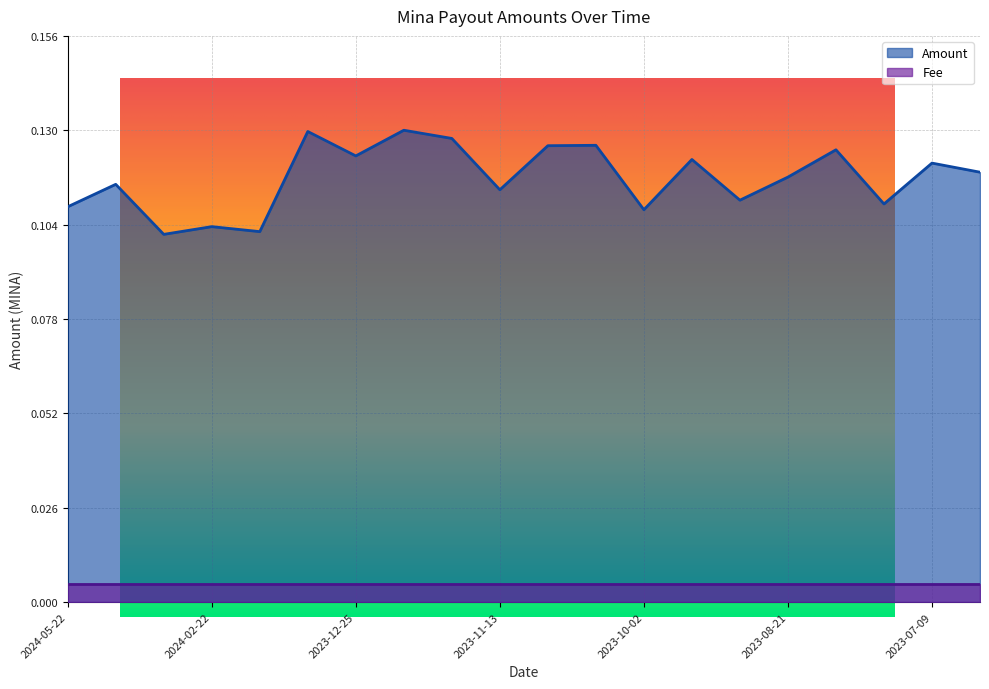

Between 2023-08-07 and 2023-10-16, which is larger?

2023-10-16